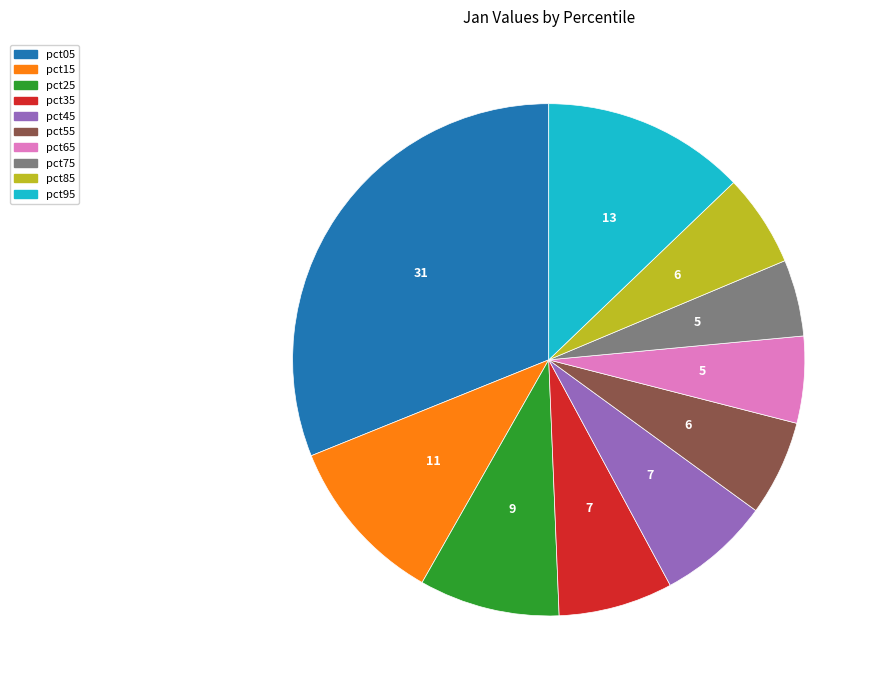

The pct95 slice represents 13% of the pie. True or false?

True